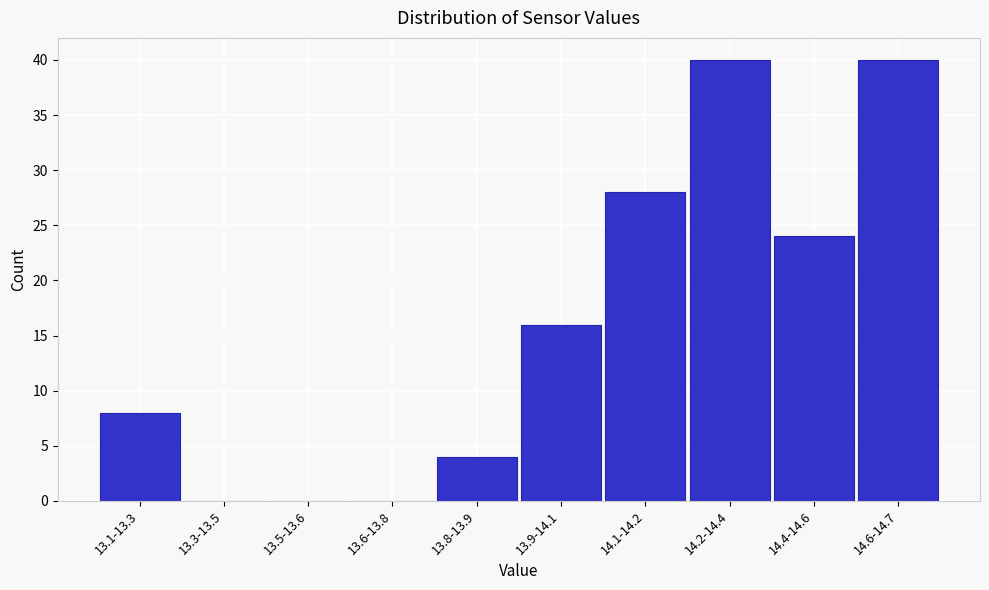

Reading left to right, list all the values displayed in this chart.

13.1-13.3=8	13.3-13.5=0	13.5-13.6=0	13.6-13.8=0	13.8-13.9=4	13.9-14.1=16	14.1-14.2=28	14.2-14.4=40	14.4-14.6=24	14.6-14.7=40